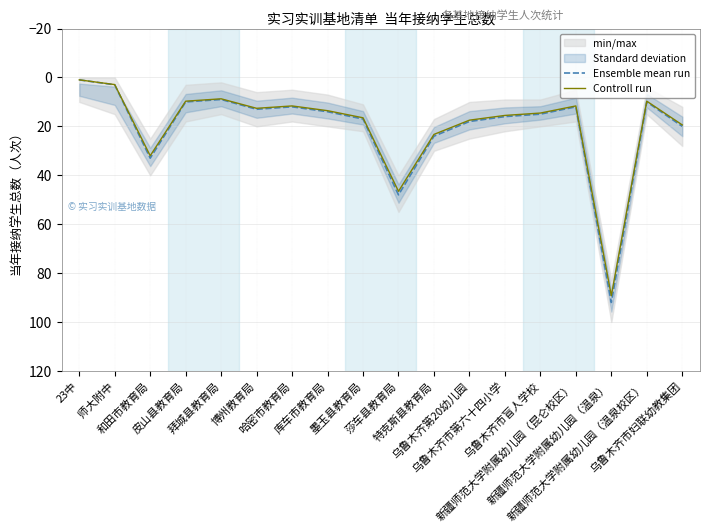

In Controll run, how many points are higher than both neighbors (excluding endpoints)?

4